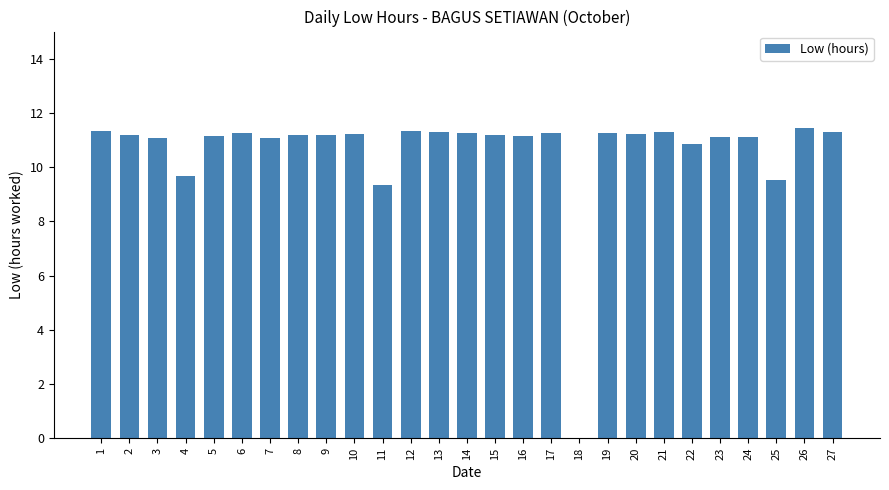

True or false: the data shows 19.8 at 1.

False